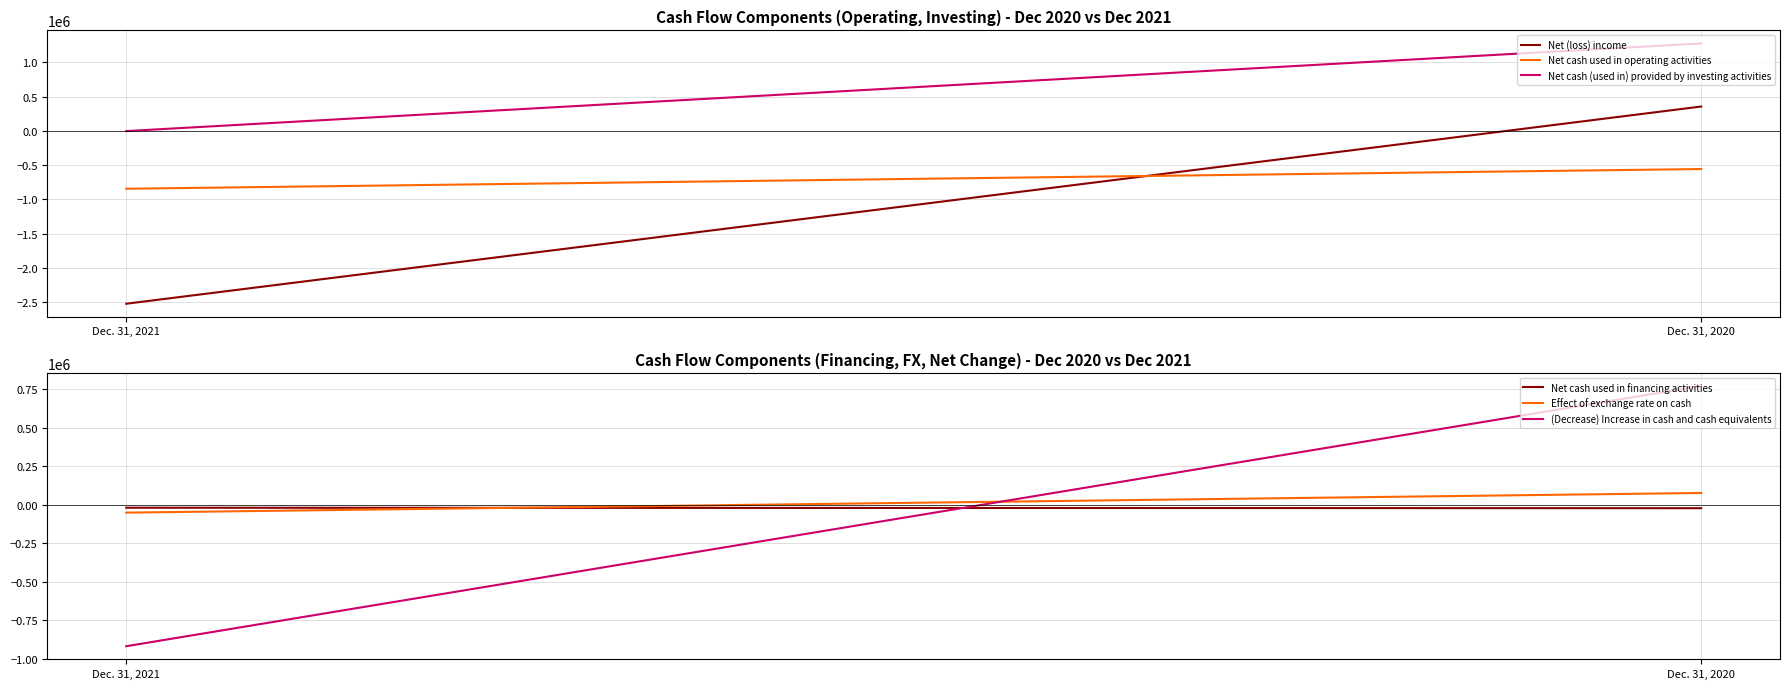

Reading left to right, extract all data points from this chart.

Net (loss) income: -2524680	354766
Net cash used in operating activities: -845842	-557951
Net cash (used in) provided by investing activities: -3959	1276200
Net cash used in financing activities: -19061	-22091
Effect of exchange rate on cash: -50890	76985
(Decrease) Increase in cash and cash equivalents: -919752	773143